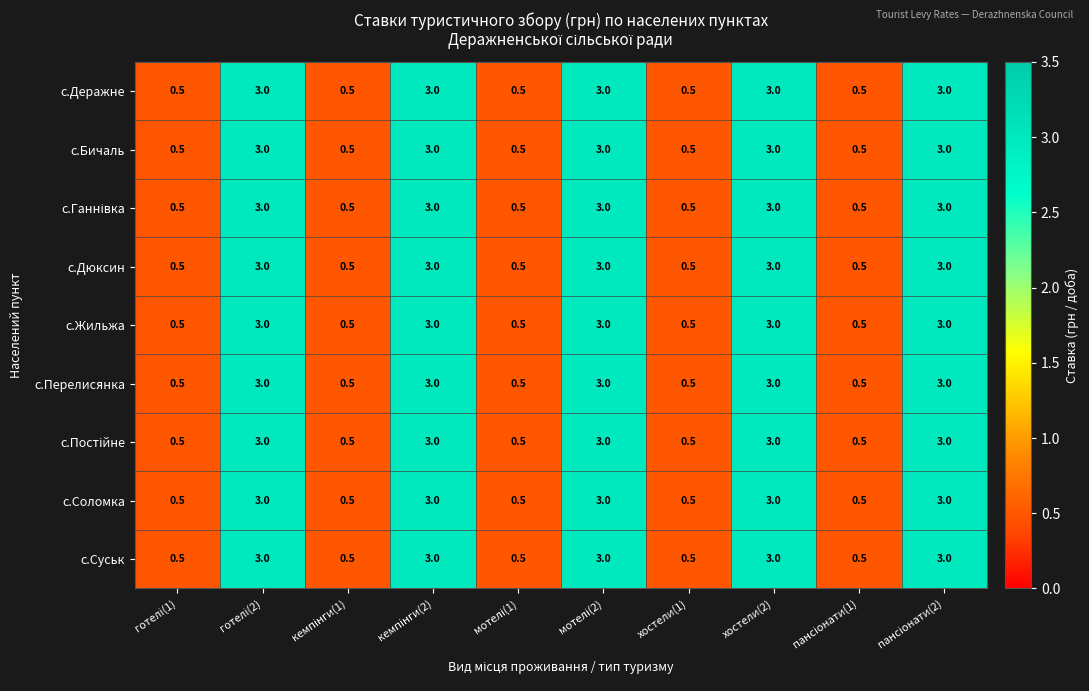

Count the с.Бичаль values in the range 0 to 3.

10